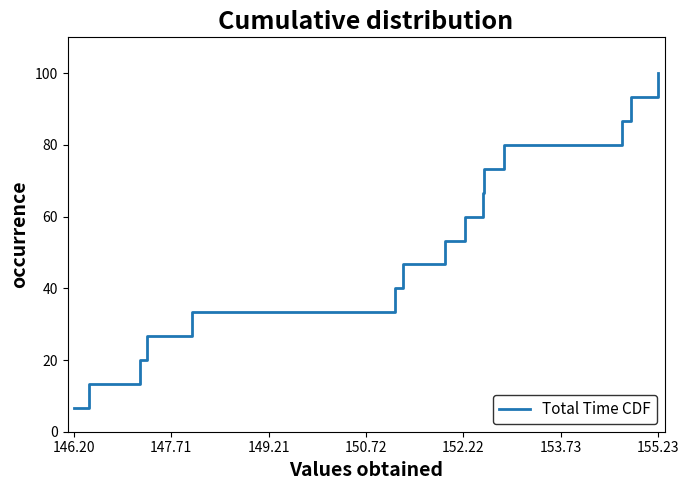

What is the difference between the maximum and minimum values?

93.3